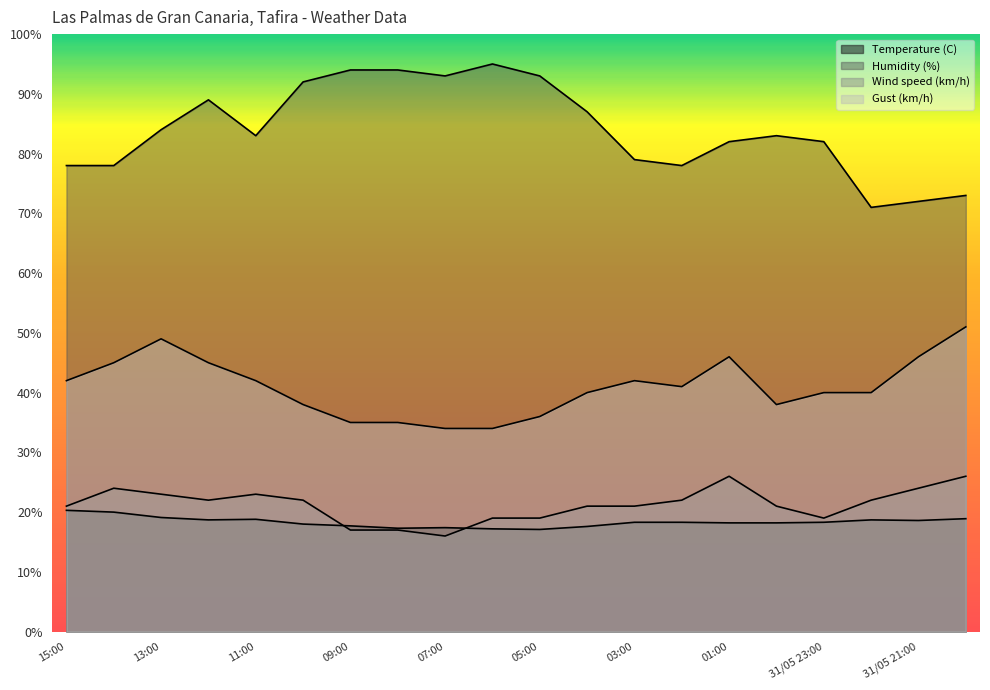

True or false: Wind speed (km/h) and Gust (km/h) cross at least once.

False